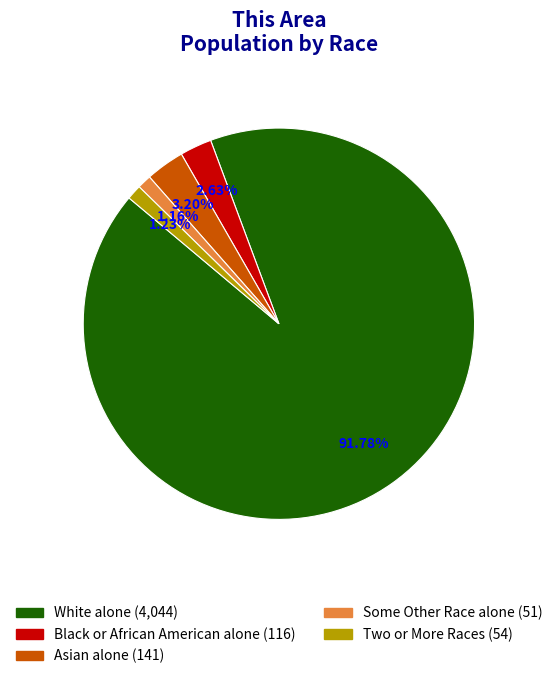

Does any single category account for the majority?

Yes